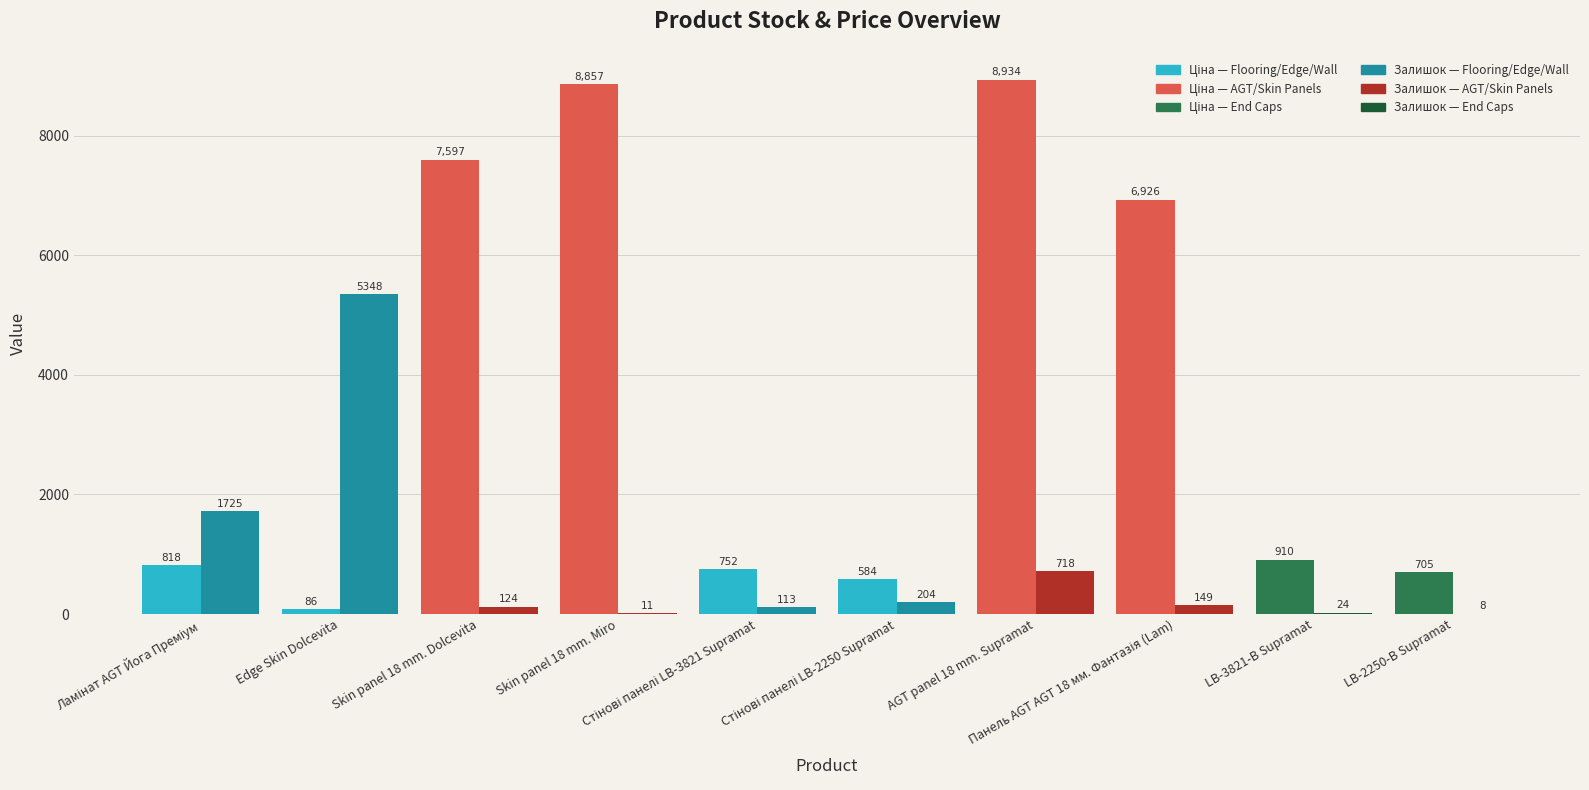

What is the maximum value shown in the chart?

8934.1